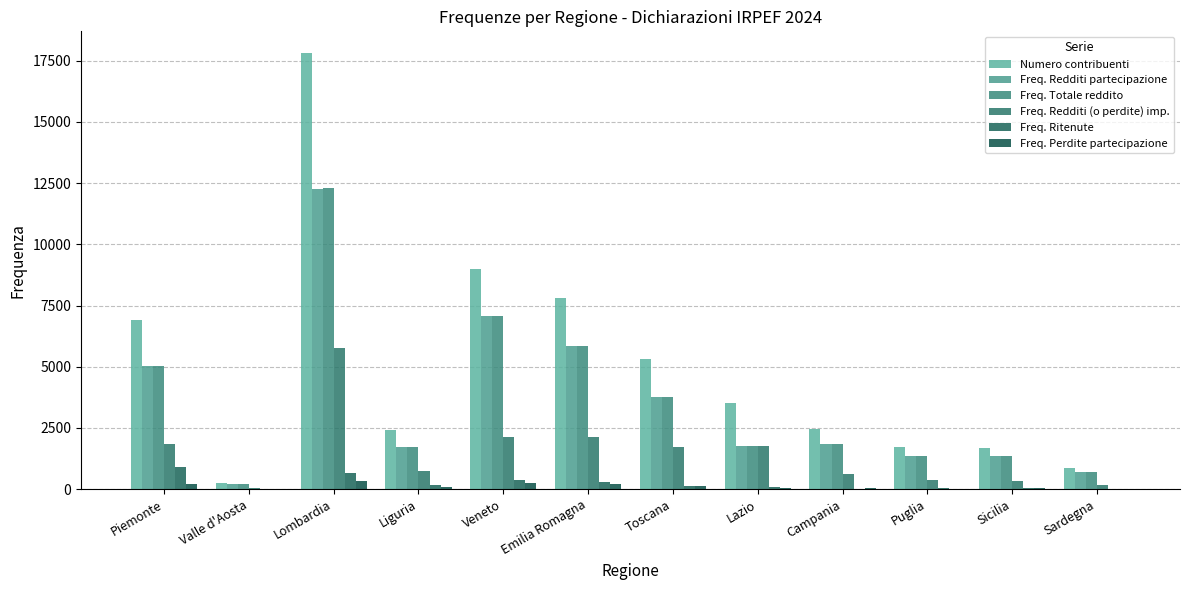

What is the total value across all series at Toscana?

14840